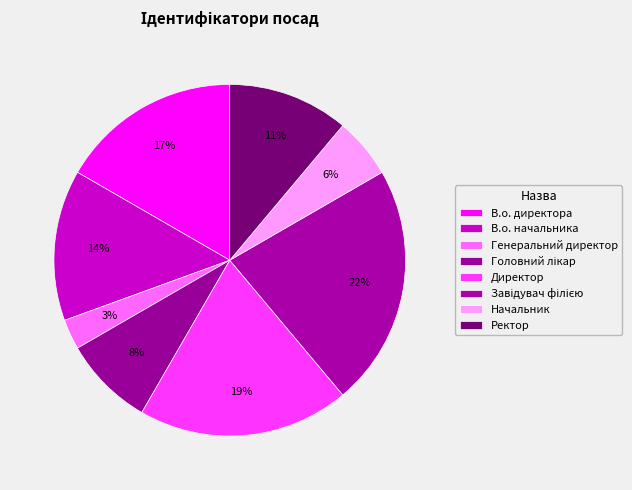

The Головний лікар slice represents 8% of the pie. True or false?

True